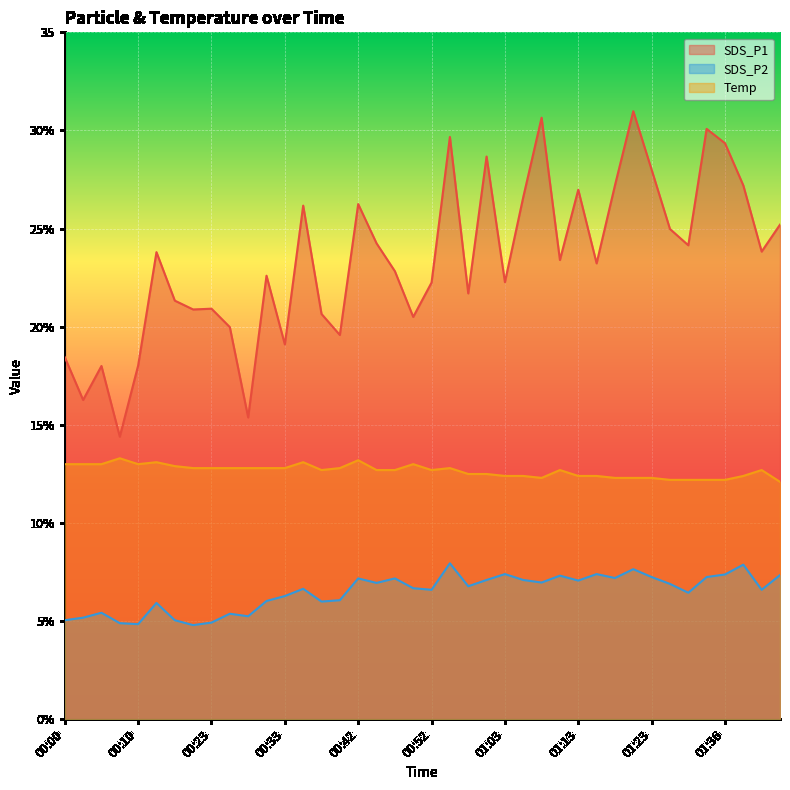

What is the total value across all series at 00:03?

34.5